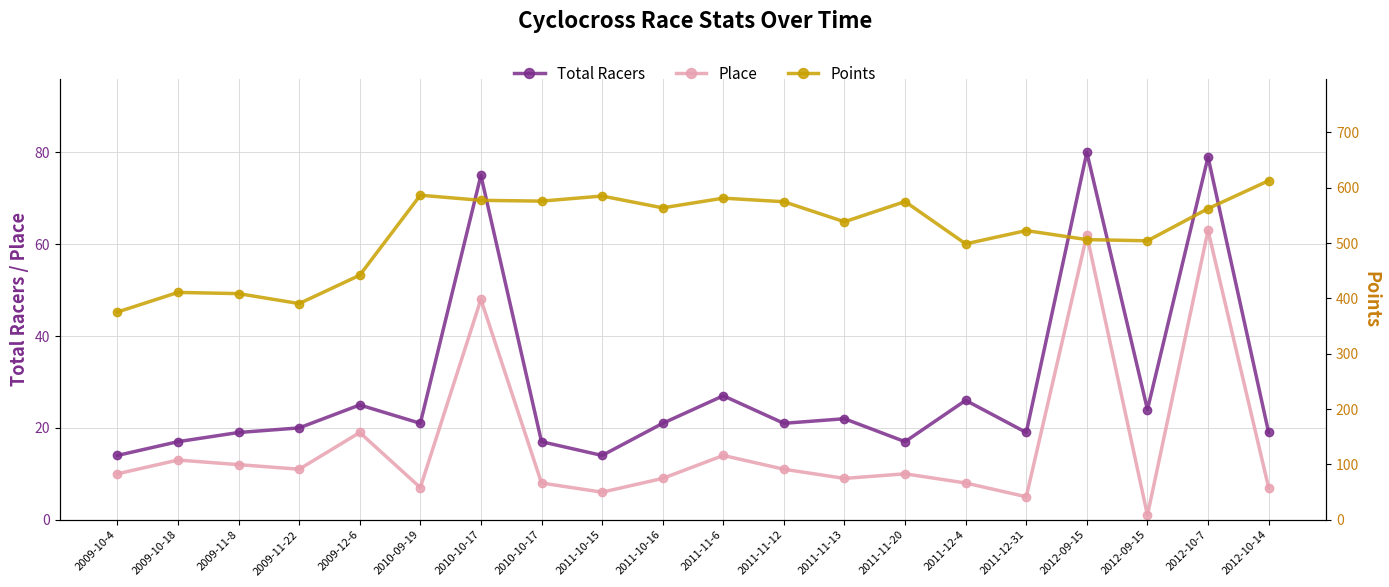

What is the difference between the Place values at 2011-11-13 and 2009-10-4?

1.0